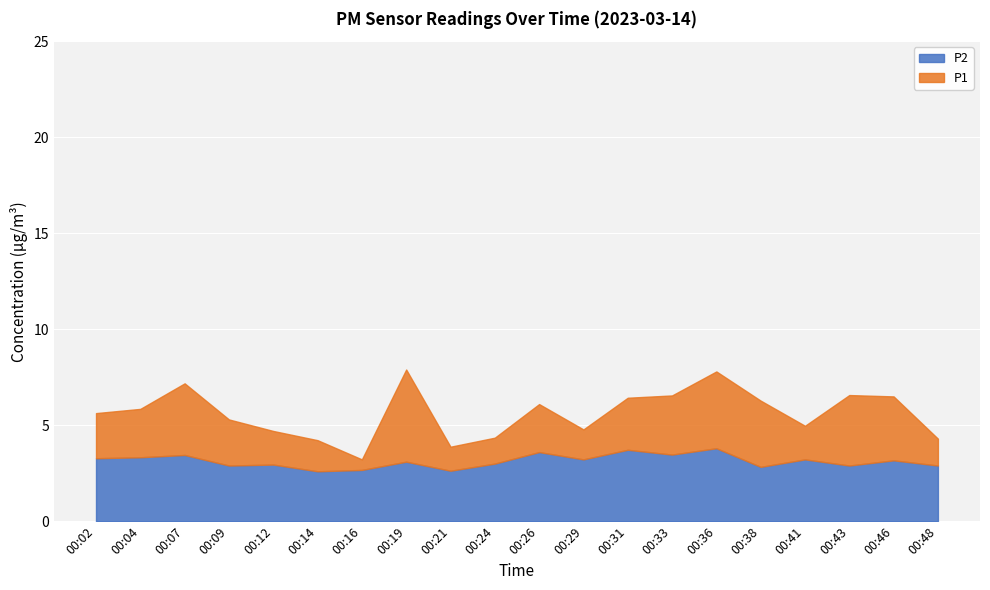

What is the difference between the maximum and minimum values in the P2 series?

1.2